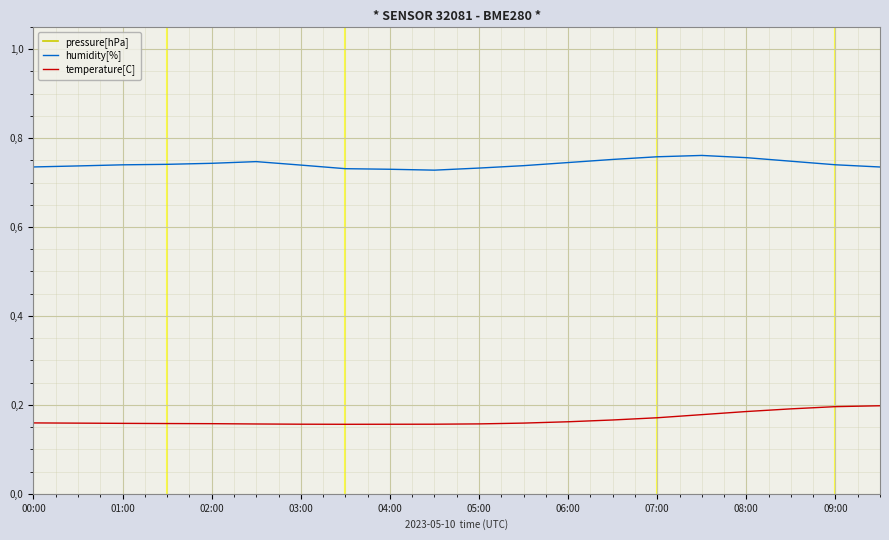

At which category does the chart reach its peak across all series?

09:00